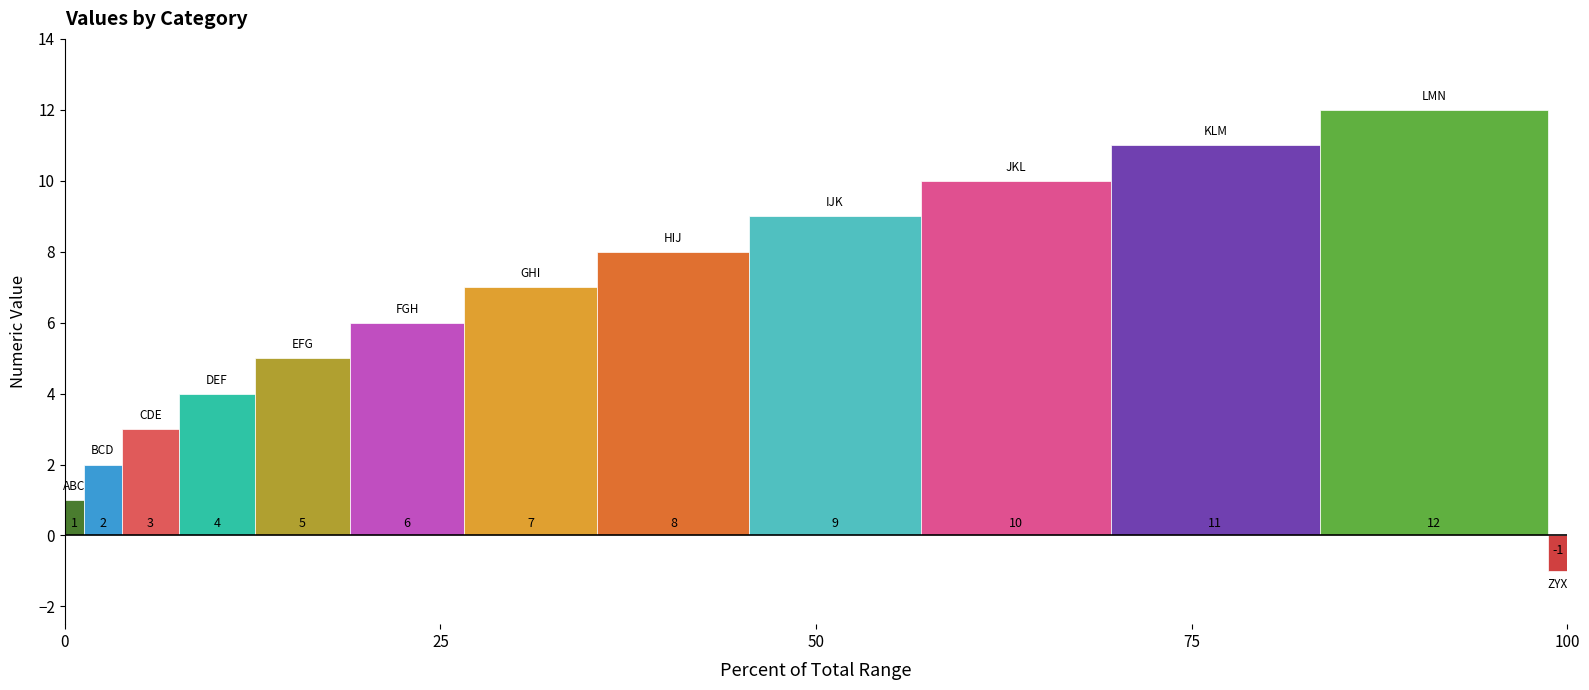

What is the greatest value displayed?

12